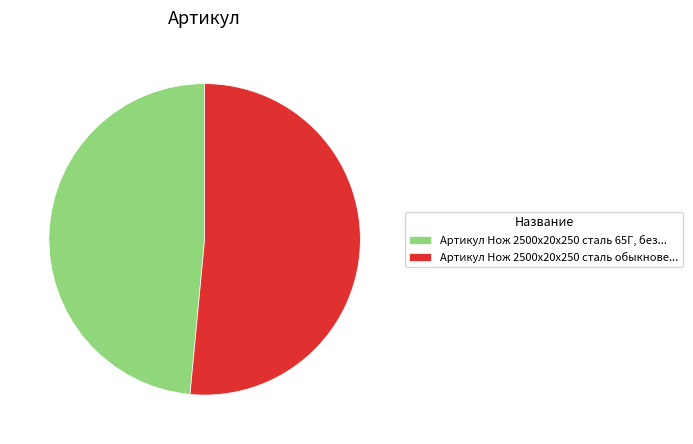

Combined, do Артикул Нож 2500х20х250 сталь 65Г, без... and Артикул Нож 2500х20х250 сталь обыкнове... account for over 50%?

Yes